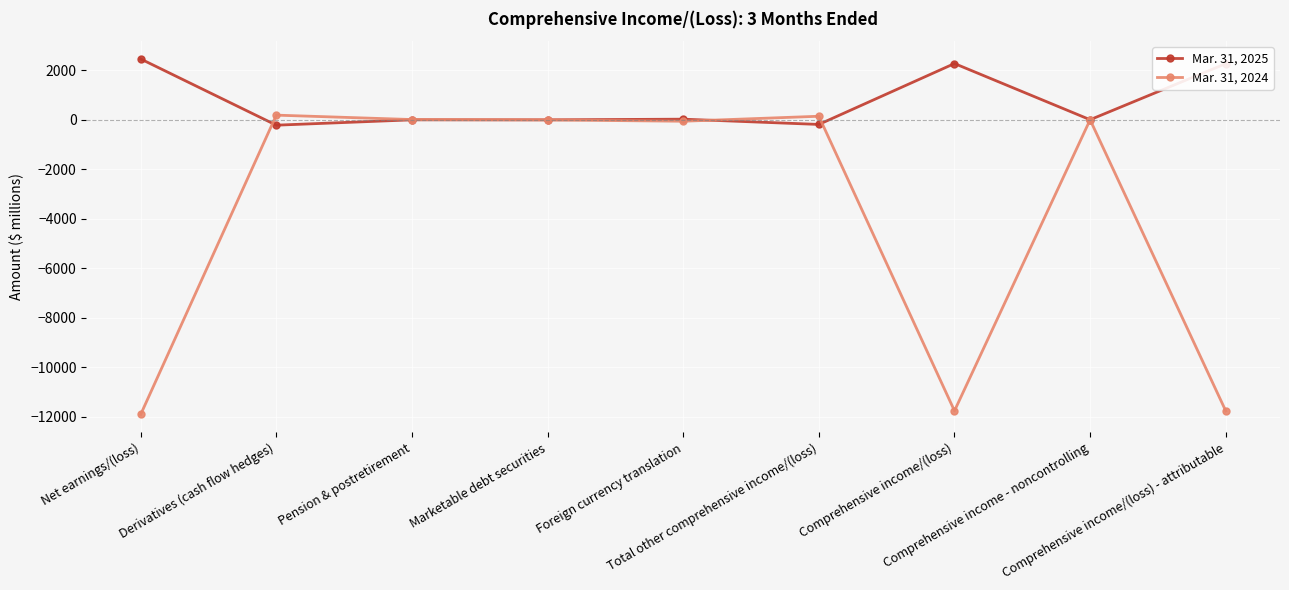

Which series has the largest range (max minus min)?

Mar. 31, 2024